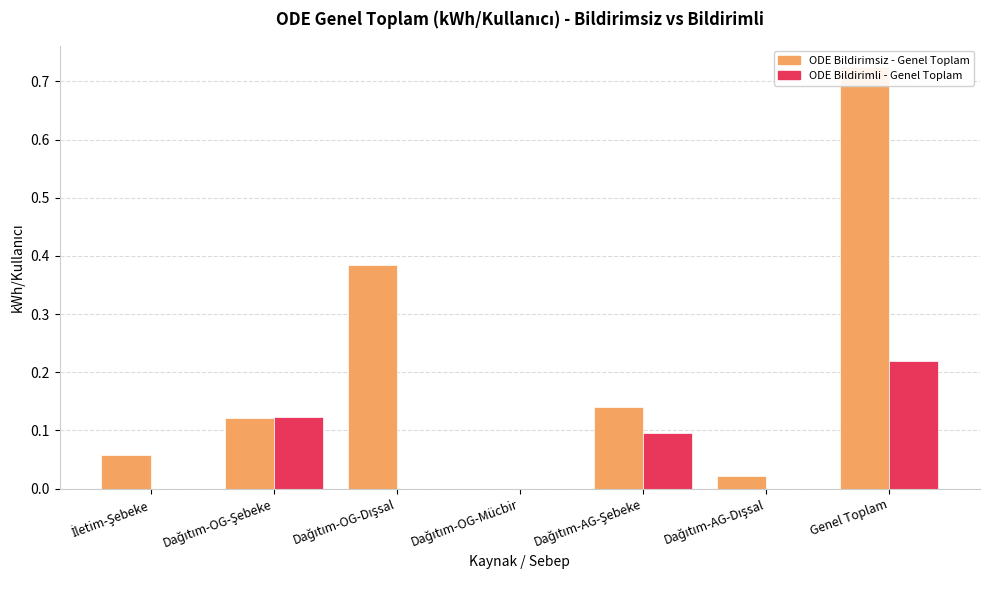

The ODE Bildirimli - Genel Toplam series shows -0.1 at Dağıtım-OG-Dışsal. True or false?

False